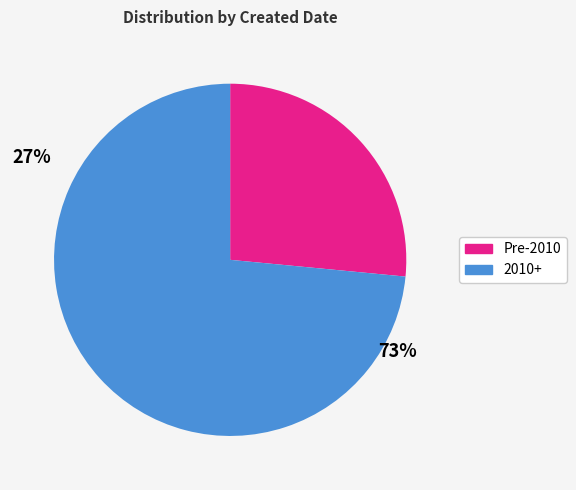

Is there a majority slice in this chart?

Yes